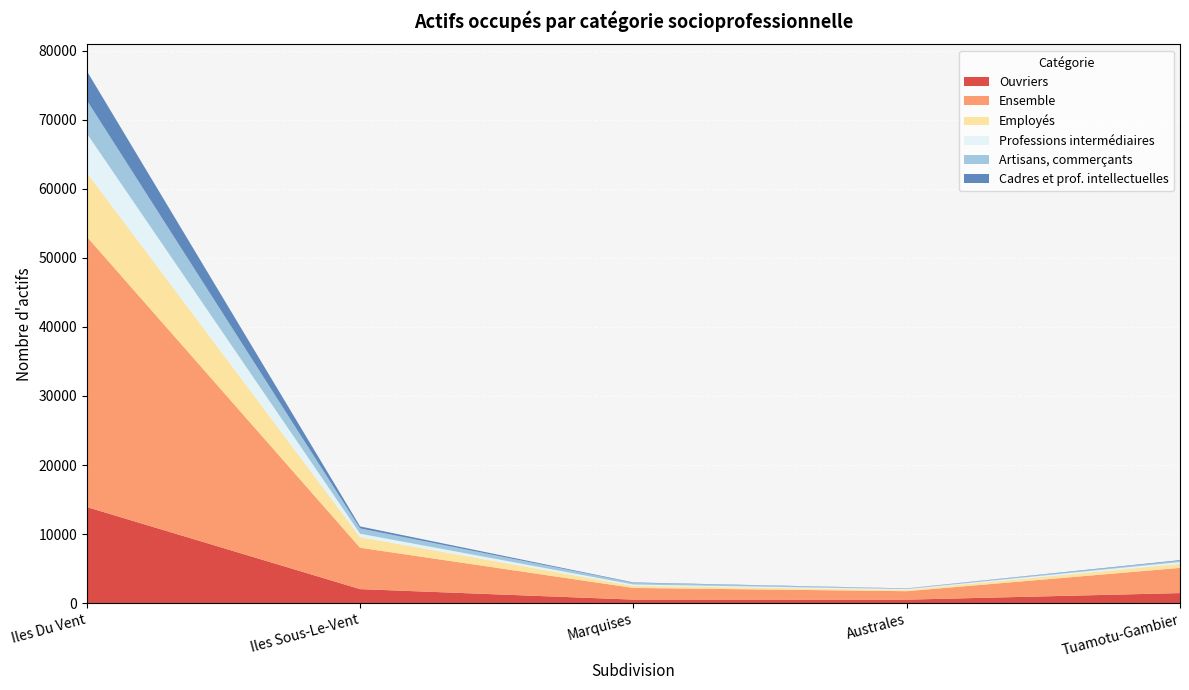

Reading left to right, transcribe all the data shown in this chart.

Ouvriers: 13916	2029	513	505	1456
Ensemble: 39144	5992	1689	1225	3648
Employés: 9270	1516	297	188	574
Professions intermédiaires: 5678	516	203	114	278
Artisans, commerçants: 4800	765	242	78	195
Cadres et prof. intellectuelles: 4241	290	55	27	77